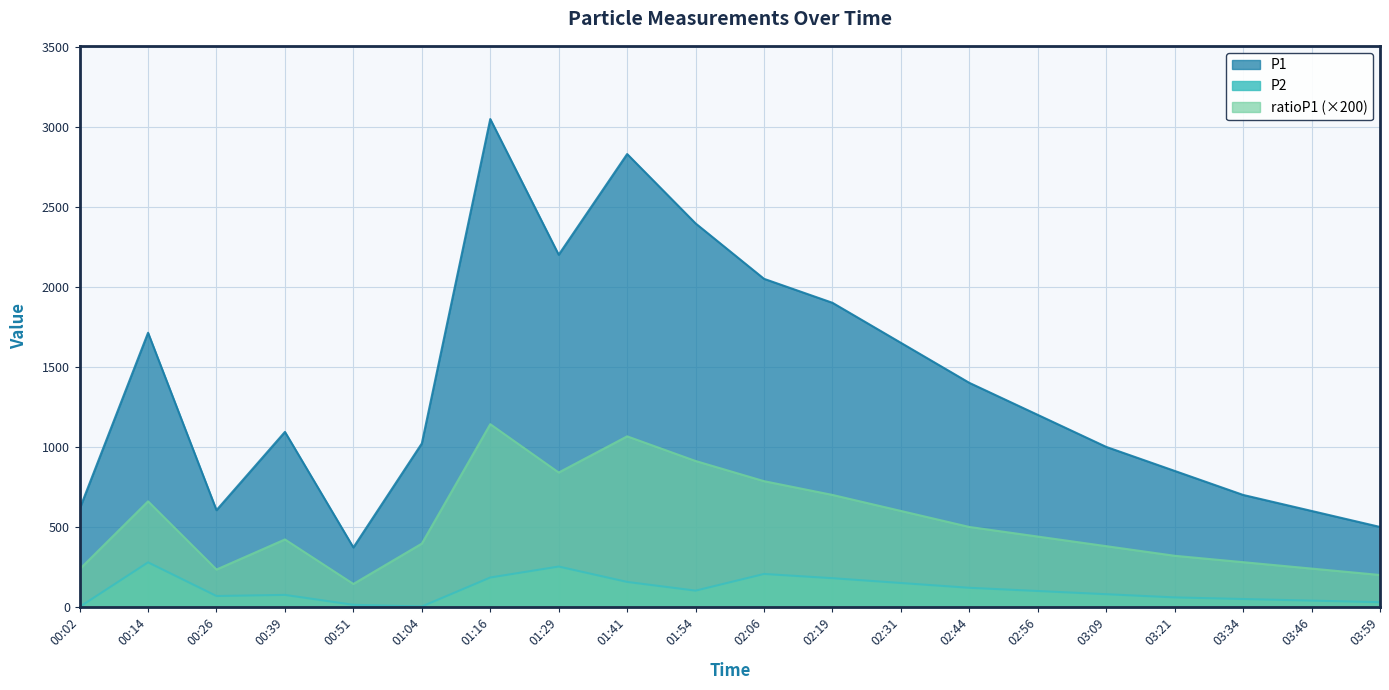

What is the average value of the P1 series?

1387.0